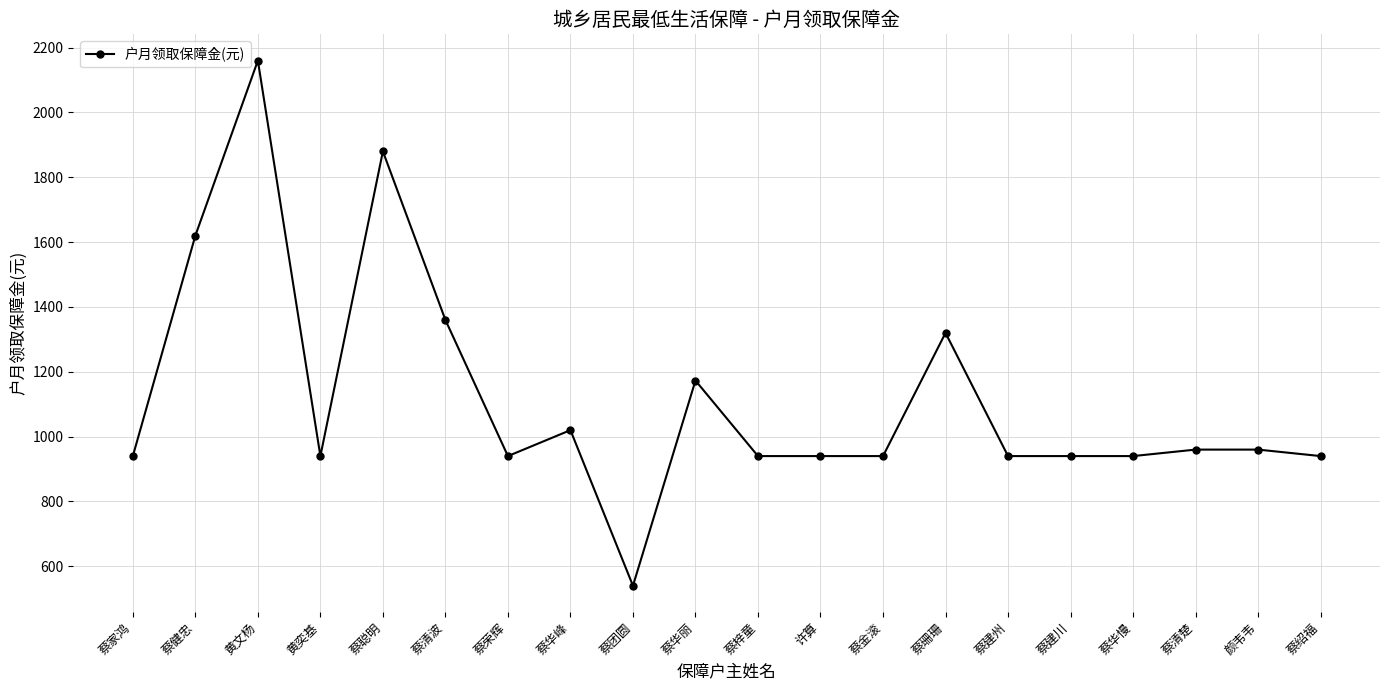

What is the ratio of the value at 颜韦韦 to the value at 蔡健忠?

0.6